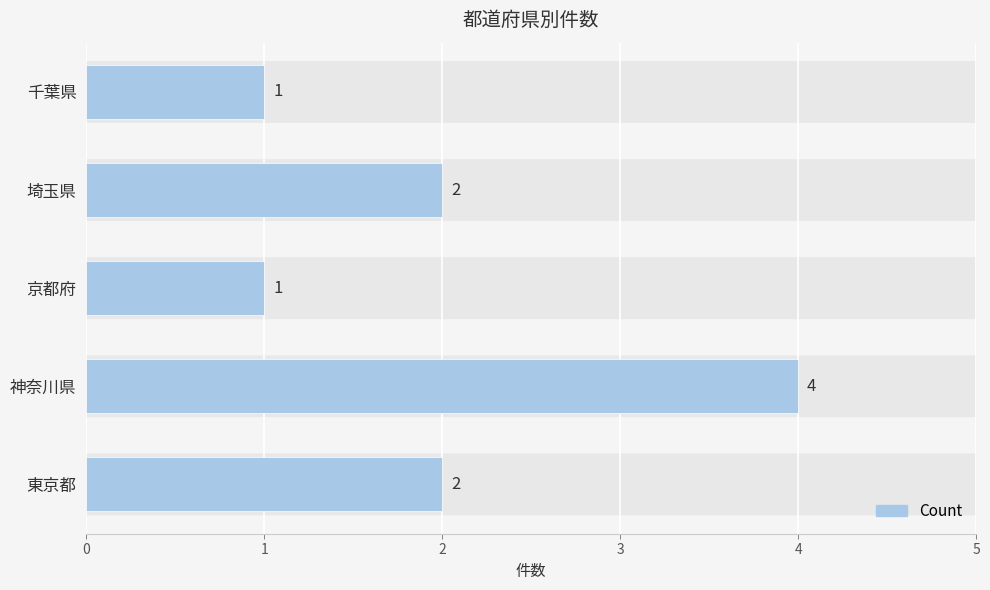

How many values are below 2?

2